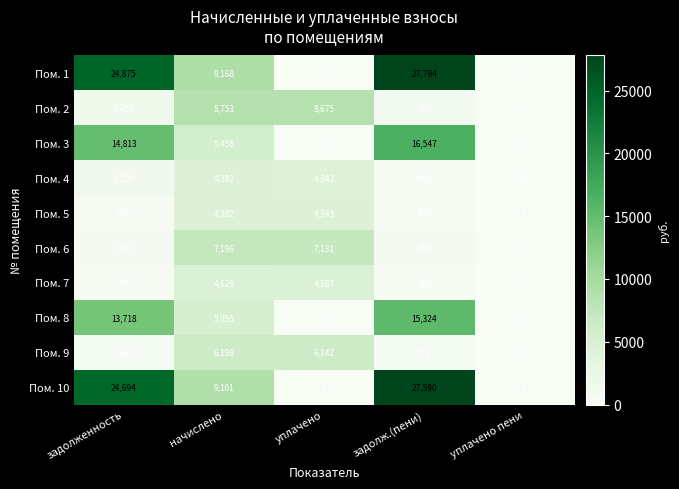

What is the average value of the Пом. 3 series?

7364